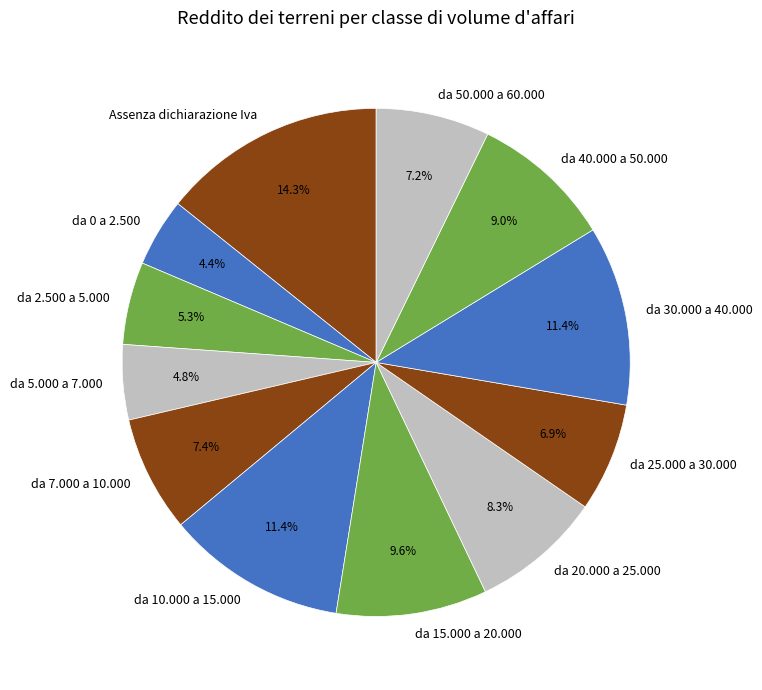

How many segments does this pie chart have?

12